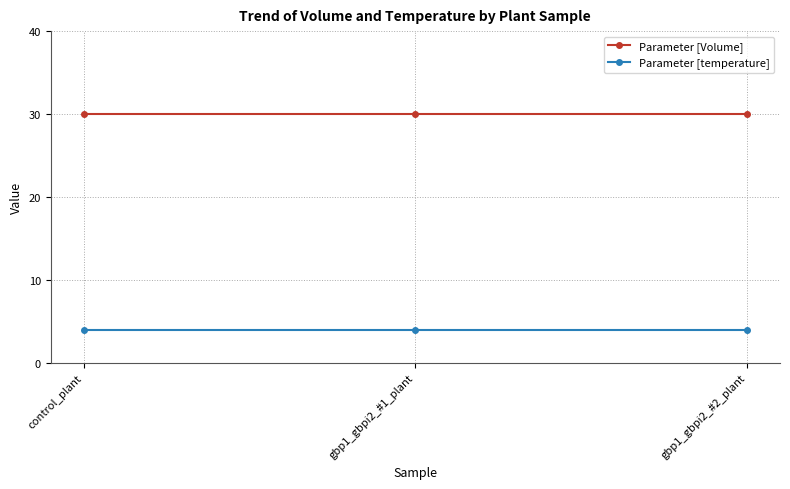

Reading left to right, extract all data points from this chart.

Parameter [Volume]: 30	30	30
Parameter [temperature]: 4	4	4